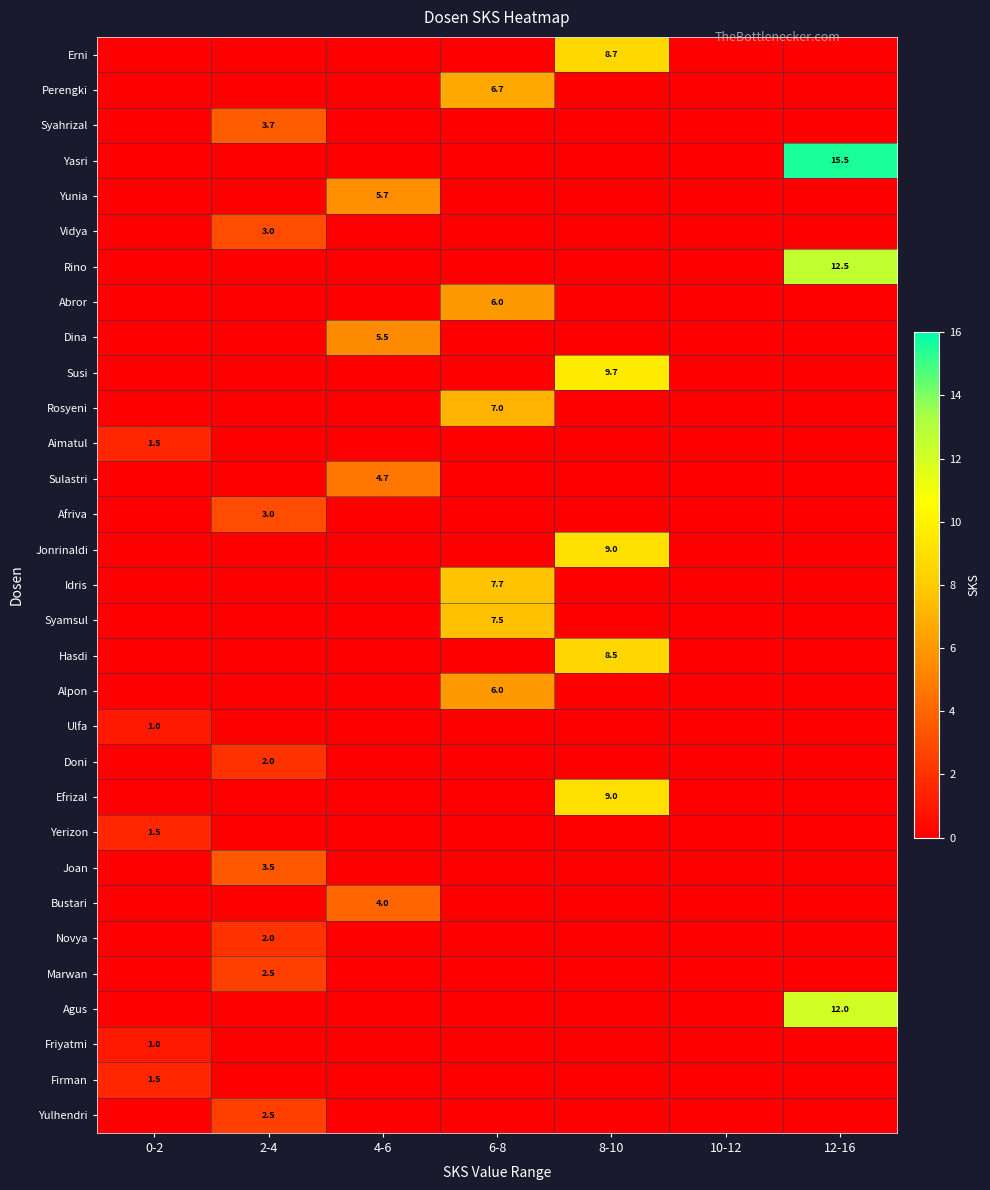

Is it true that Agus equals 17.9 at 12-16?

False